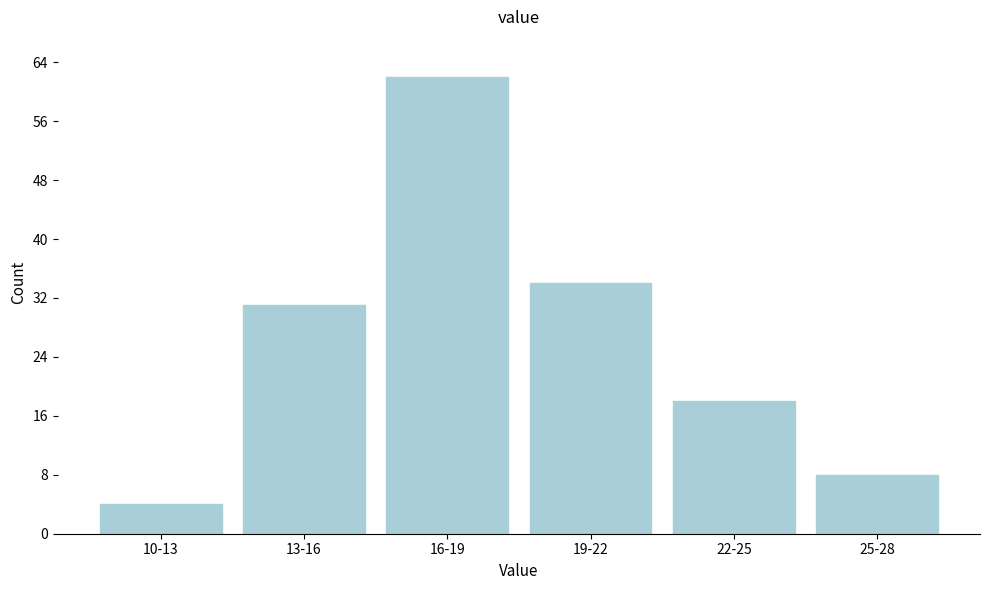

Reading left to right, extract all data points from this chart.

4	31	62	34	18	8